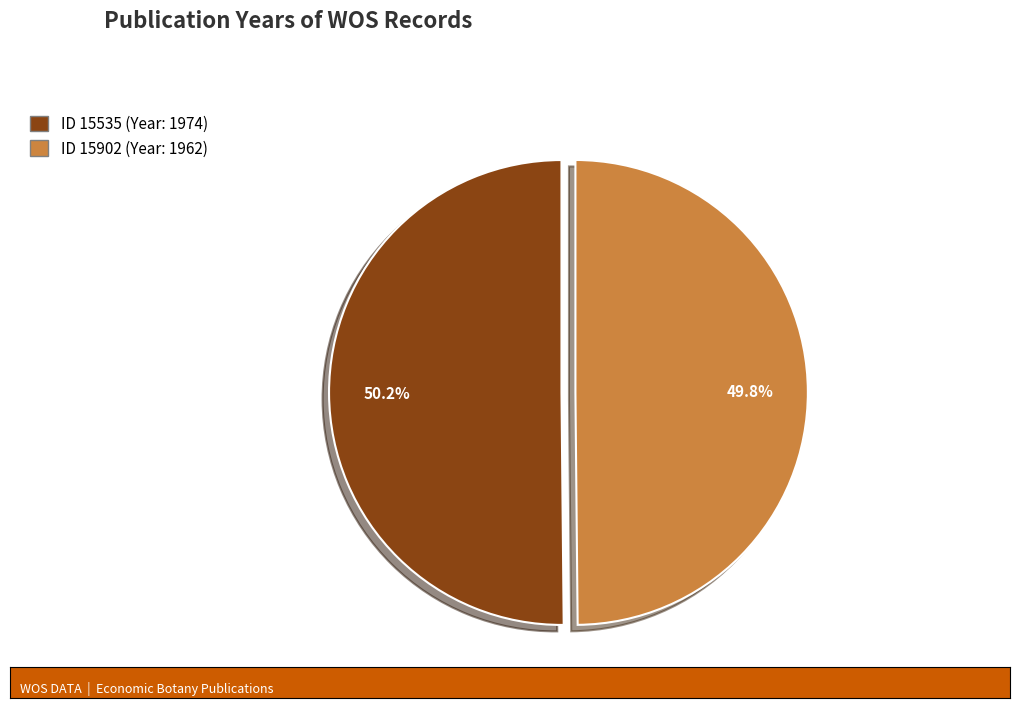

Does any single category account for the majority?

Yes